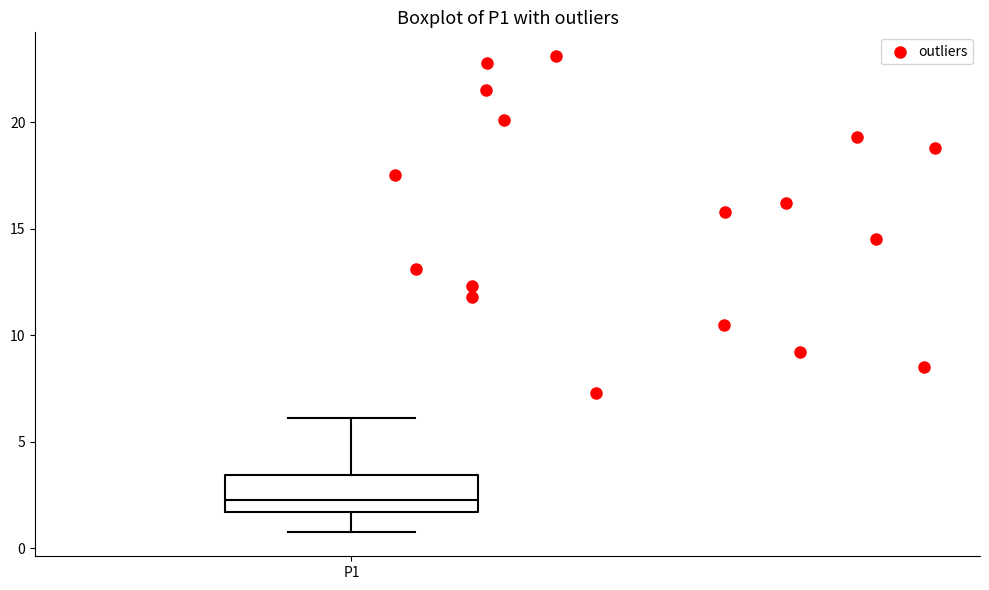

Transcribe this box plot: give where the median line is, the range the box spans, and where the two whiskers end, as read against the y-axis. The values are not printed on the chart, so give them approximately, as read against the axis.

median 2.5, box 1.5 to 3.5, whiskers 1.0 to 6.0